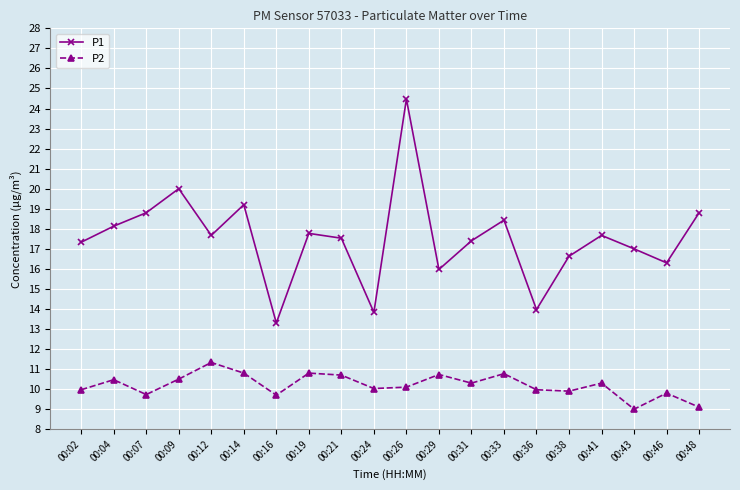

What is the difference between the maximum and minimum values in the P1 series?

11.2